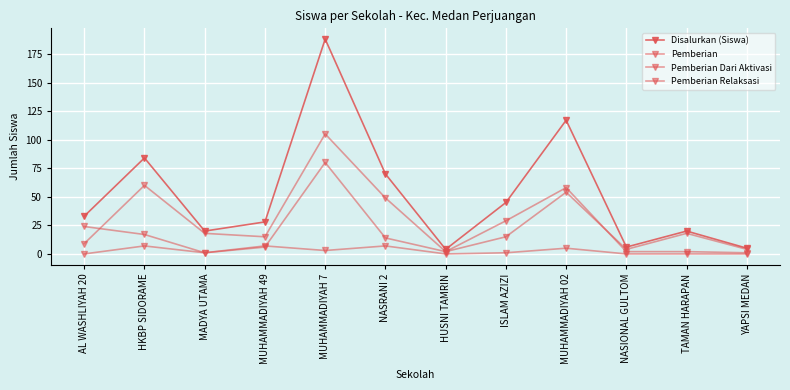

At which category does Pemberian Relaksasi reach its first local peak?

MUHAMMADIYAH 7